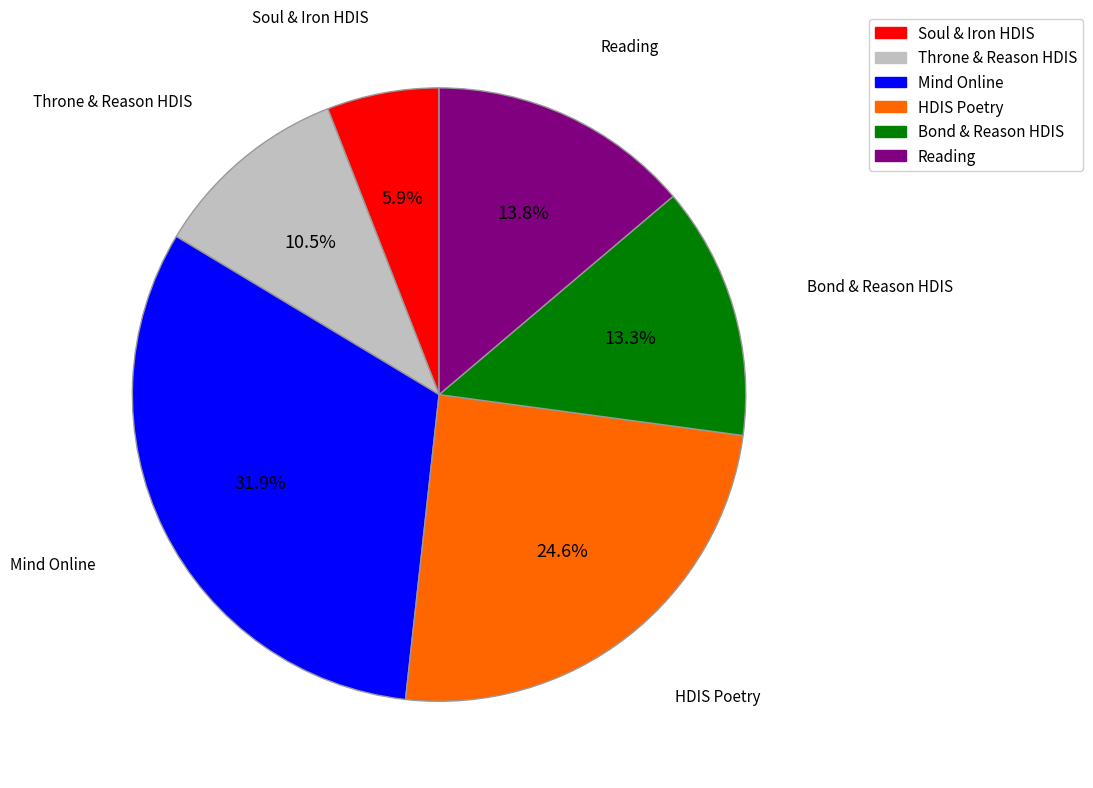

What is the largest slice in the pie chart?

Mind Online